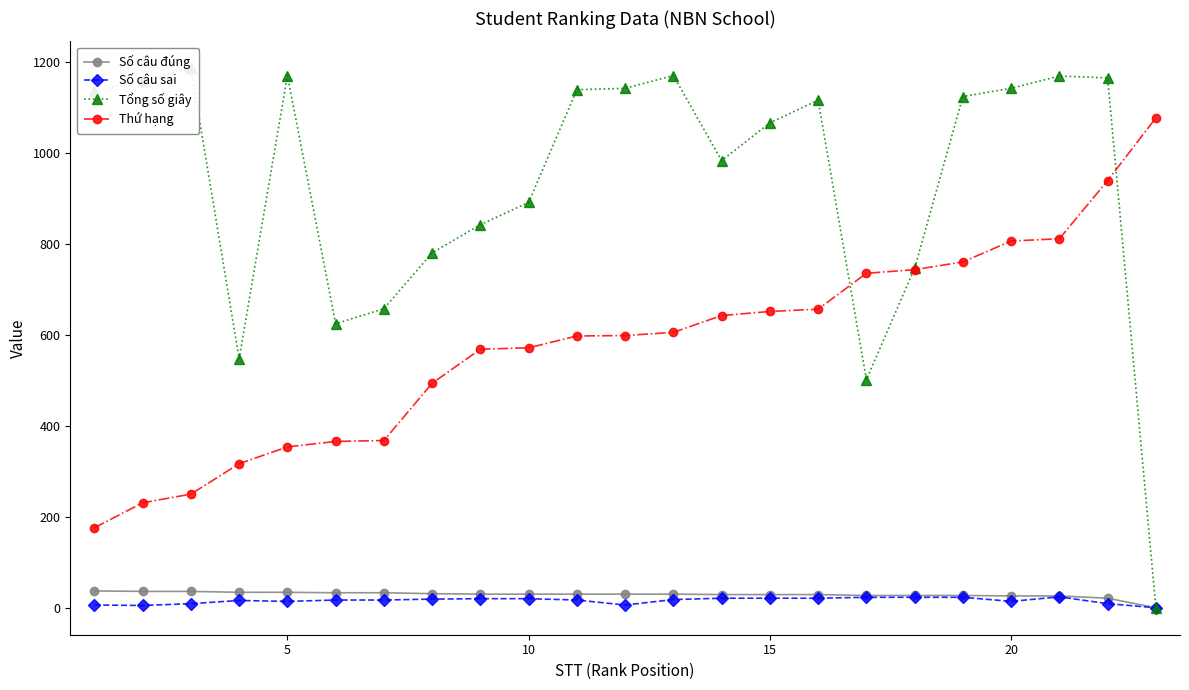

Is this an area chart (filled region under the line)?

No